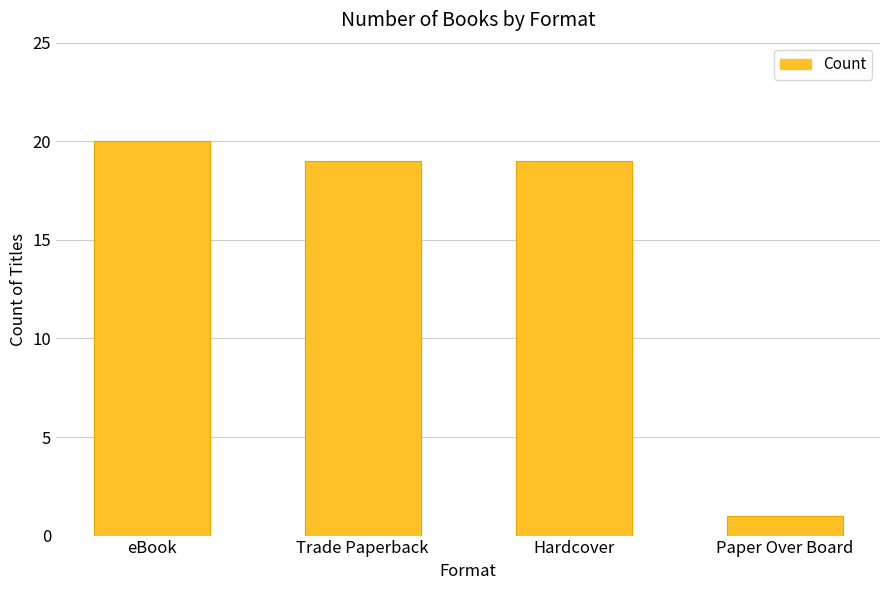

Reading left to right, list all the values displayed in this chart.

20	19	19	1